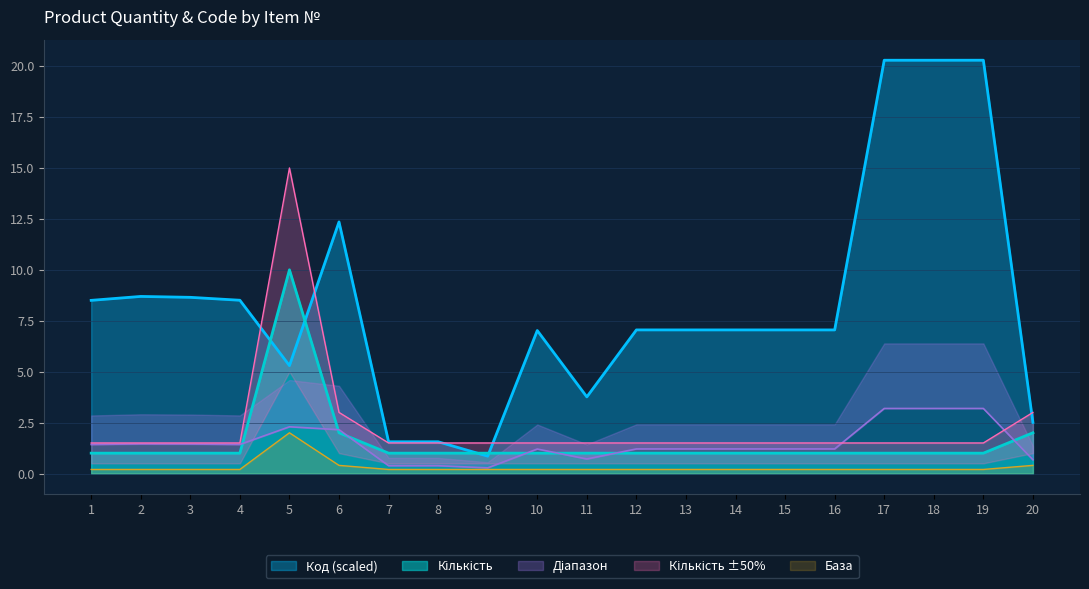

True or false: Код (scaled) and Кількість intersect in this chart.

False